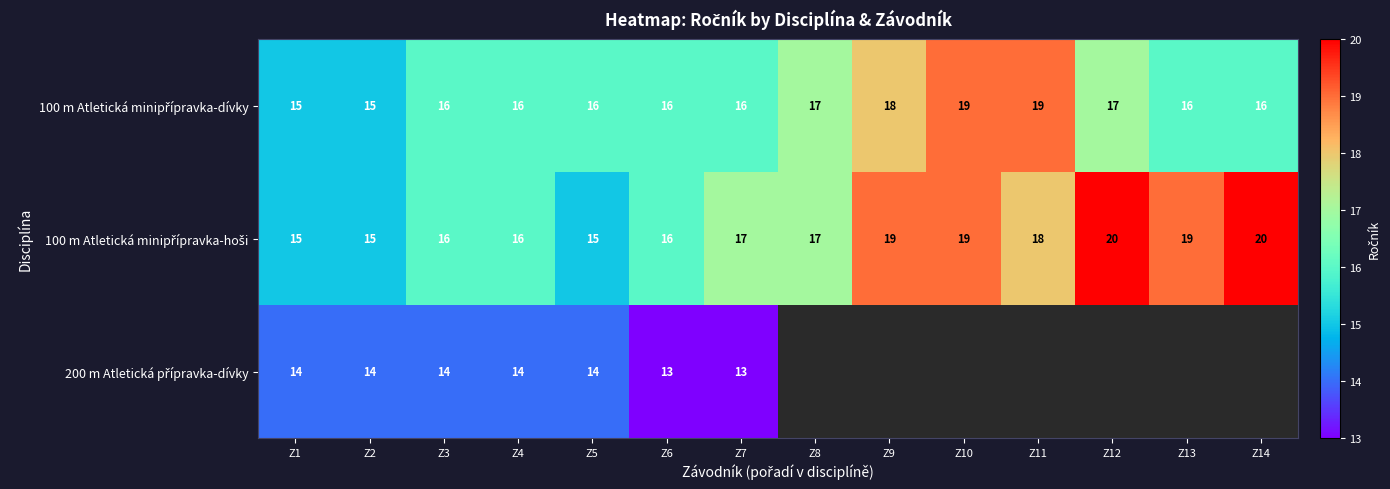

What is the minimum value shown in the chart?

13.0